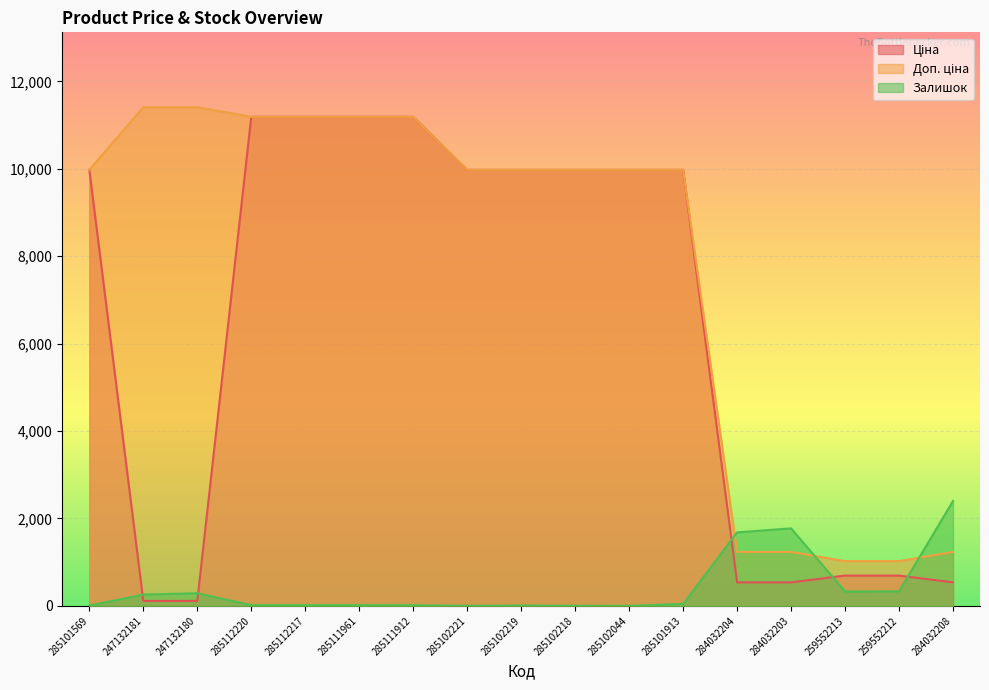

What is the label of the 5th point from the left?

285112217